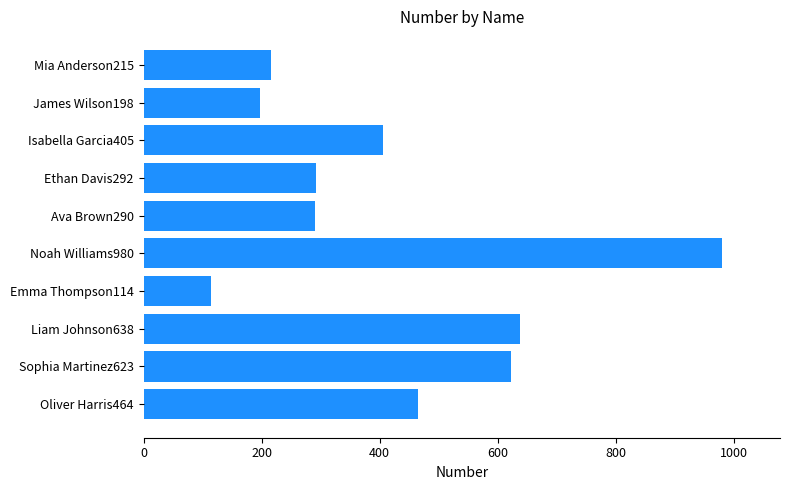

What is the change in value from Oliver Harris464 to Isabella Garcia405?

-59